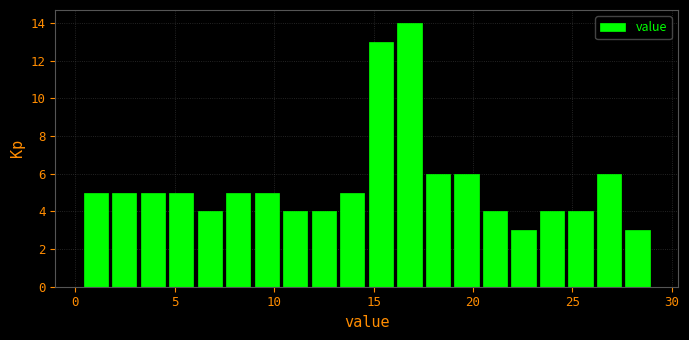

Read against the x-axis, roughly where is the centre of the tallest bar?

17.0